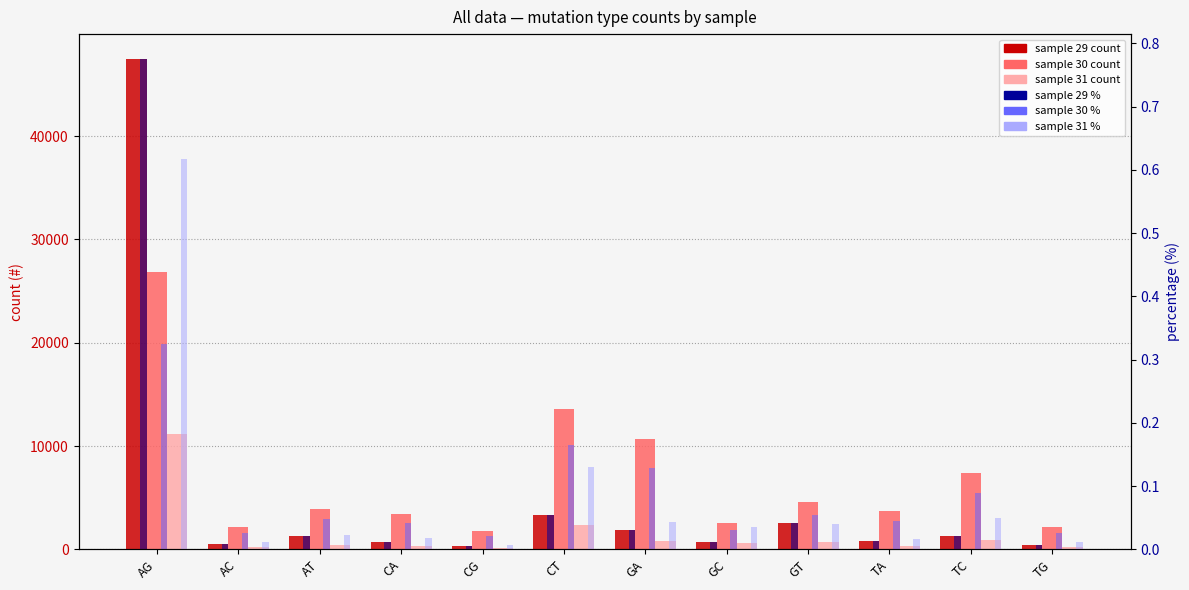

What is the difference between the maximum and minimum values in the sample 30 (%) series?

0.3